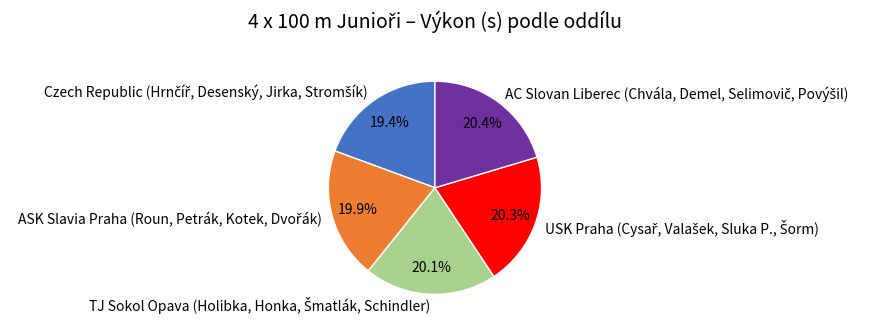

Is there a majority slice in this chart?

No